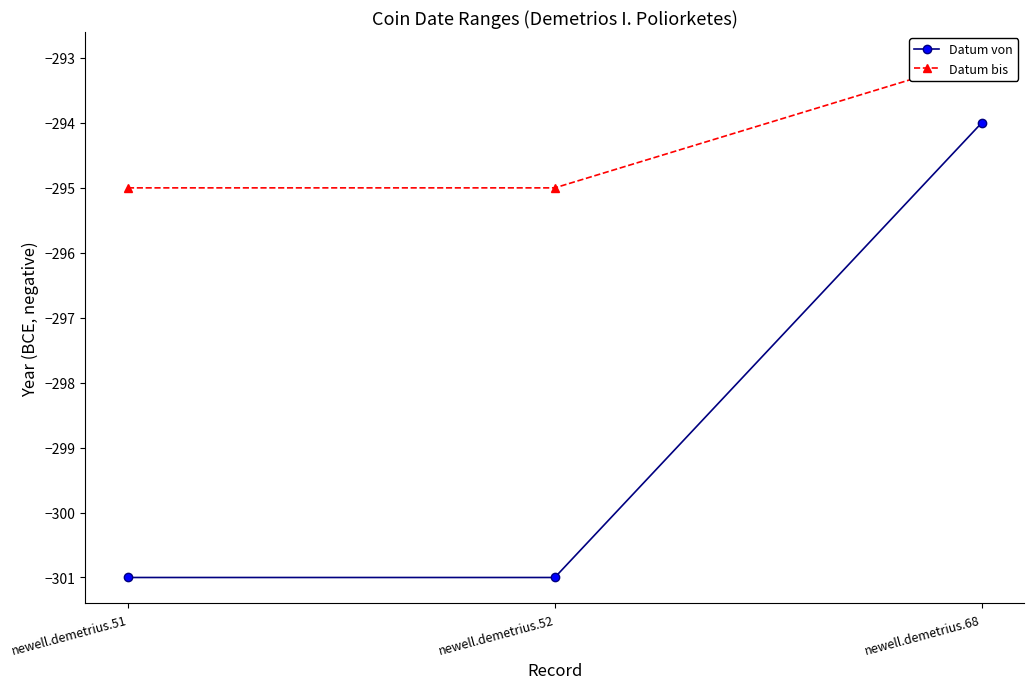

At which category is the sum across all series the highest?

newell.demetrius.68